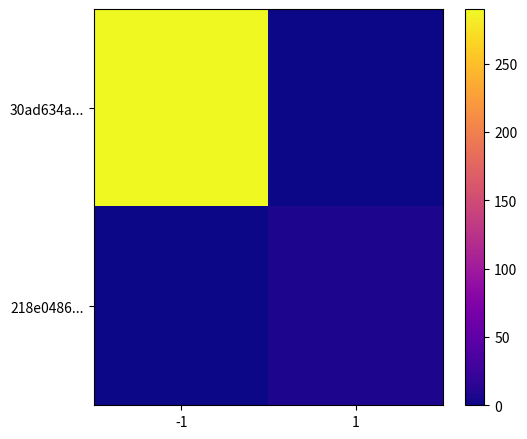

At how many categories does at least one series exceed 250?

1